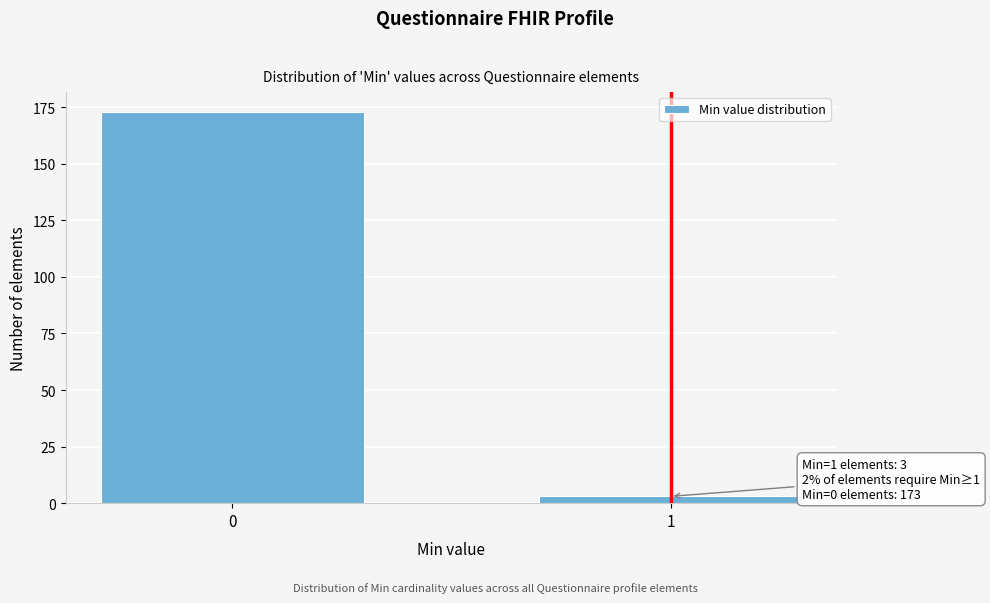

Reading right to left, what are all the values shown in this chart?

3	173